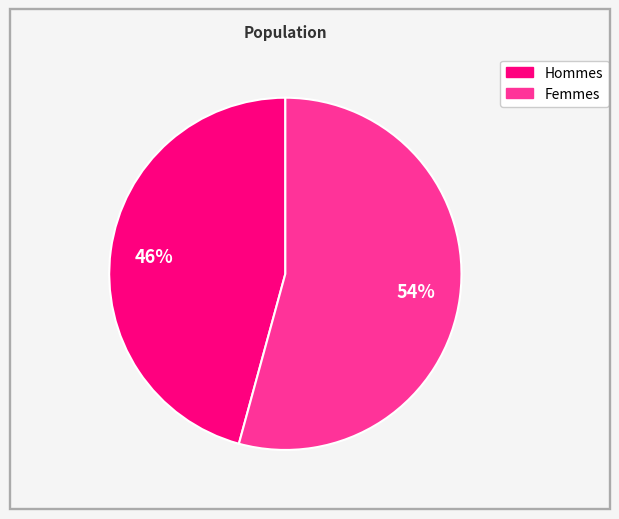

To the nearest percent, what is the average slice percentage?

50%